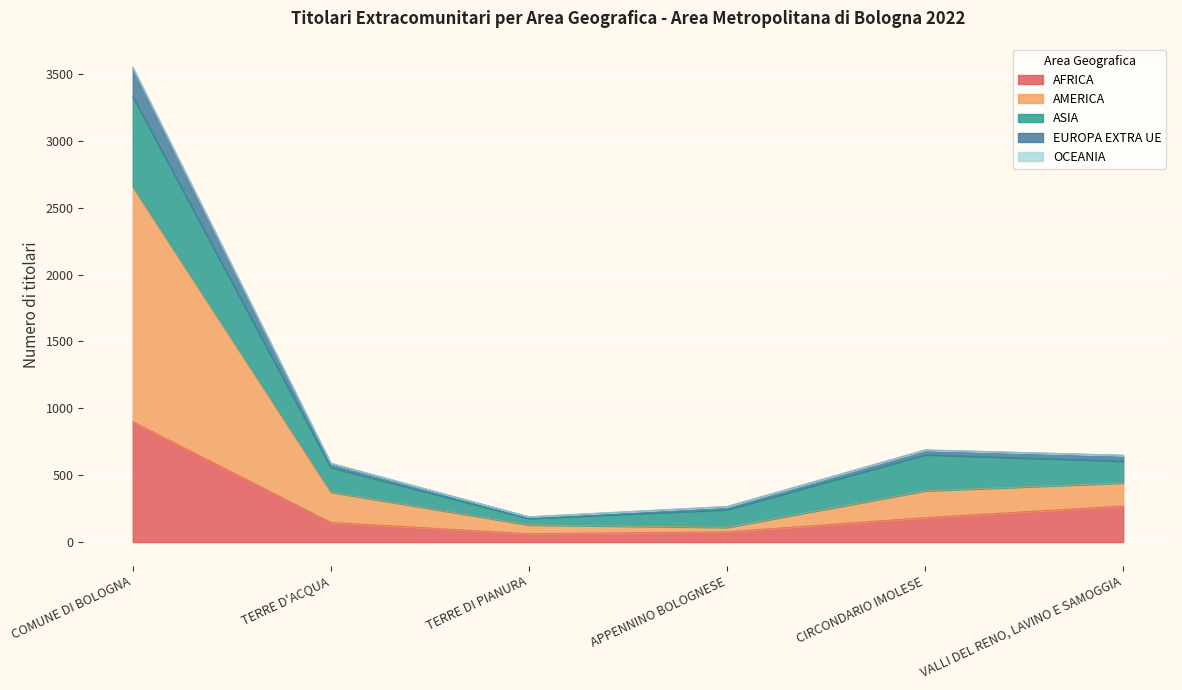

Where is the first local minimum for AMERICA?

APPENNINO BOLOGNESE